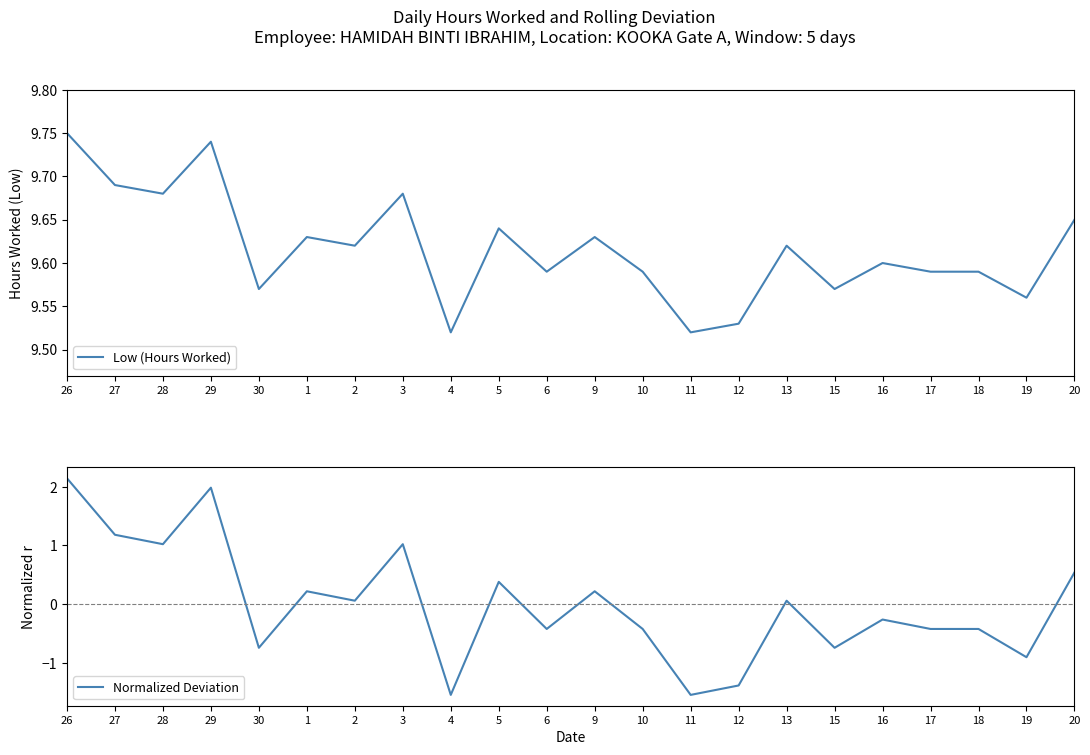

What is the total value across all series at 29?

11.7